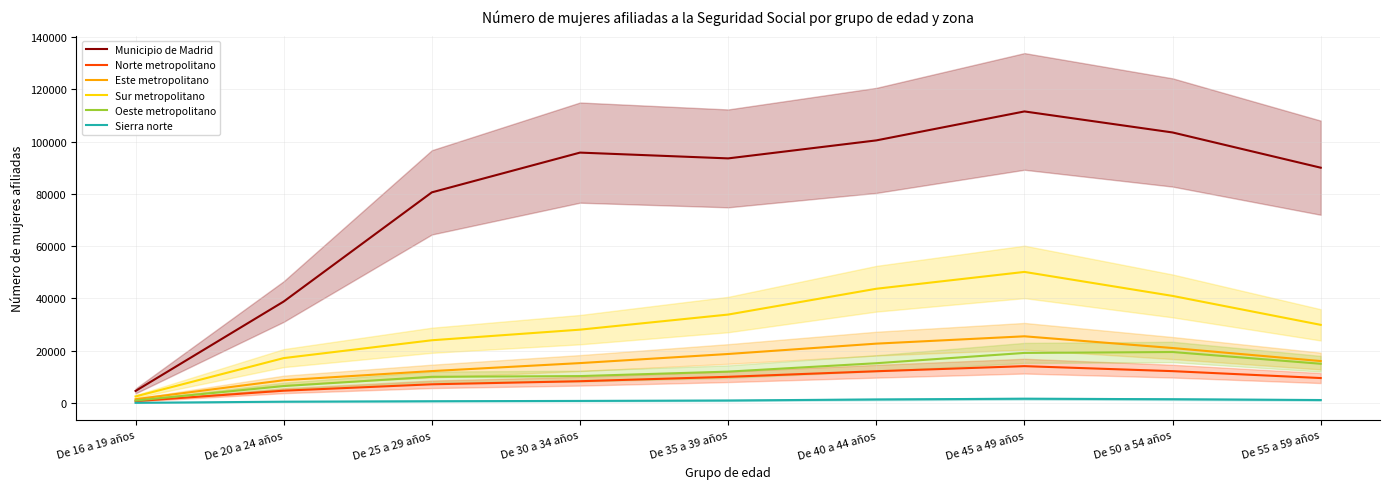

Between De 30 a 34 años and De 35 a 39 años, which series saw the biggest shift?

Sur metropolitano